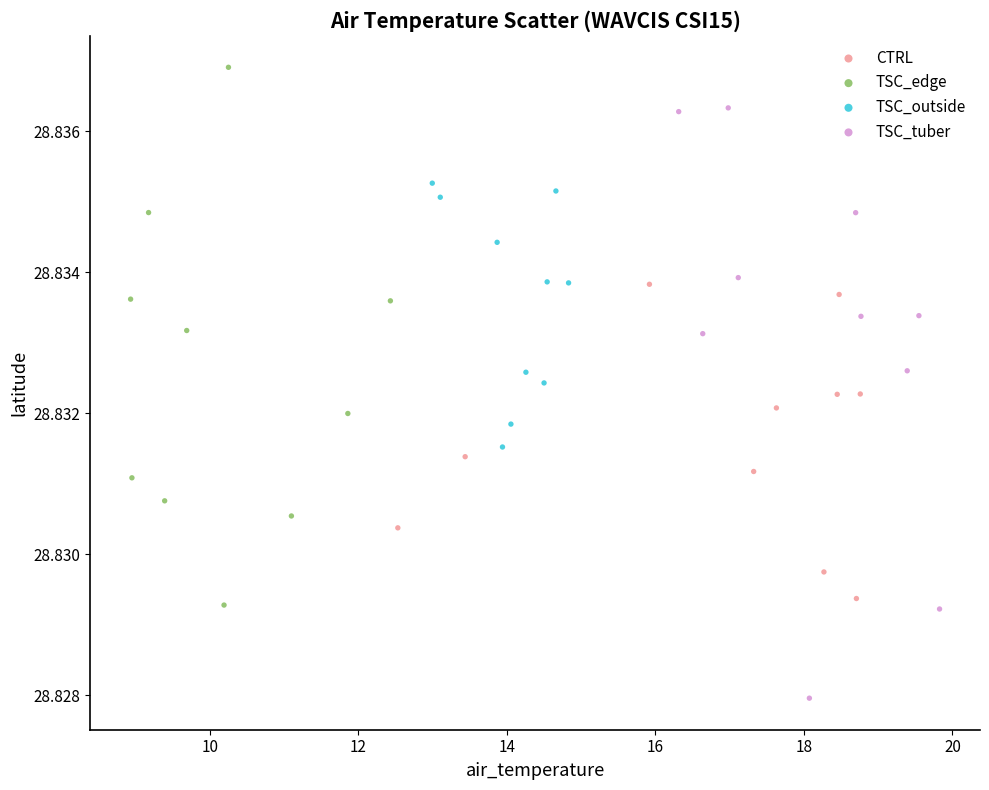

Which series contains the lowest Y value?

TSC_tuber